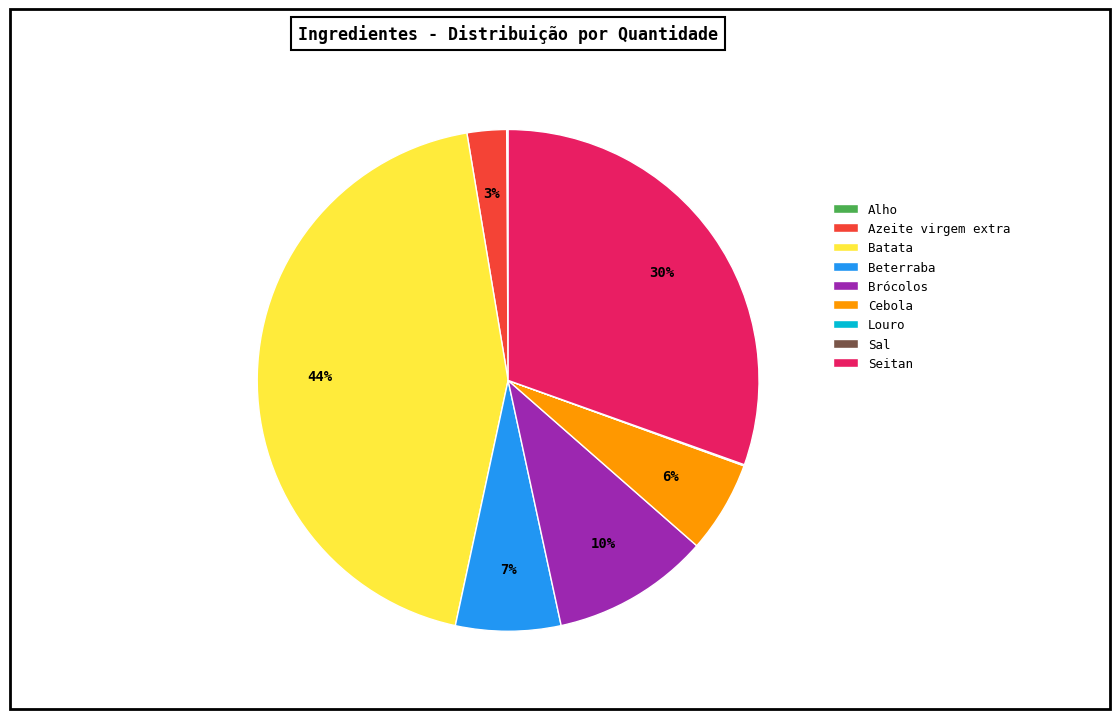

True or false: Brócolos accounts for 17% of the total.

False